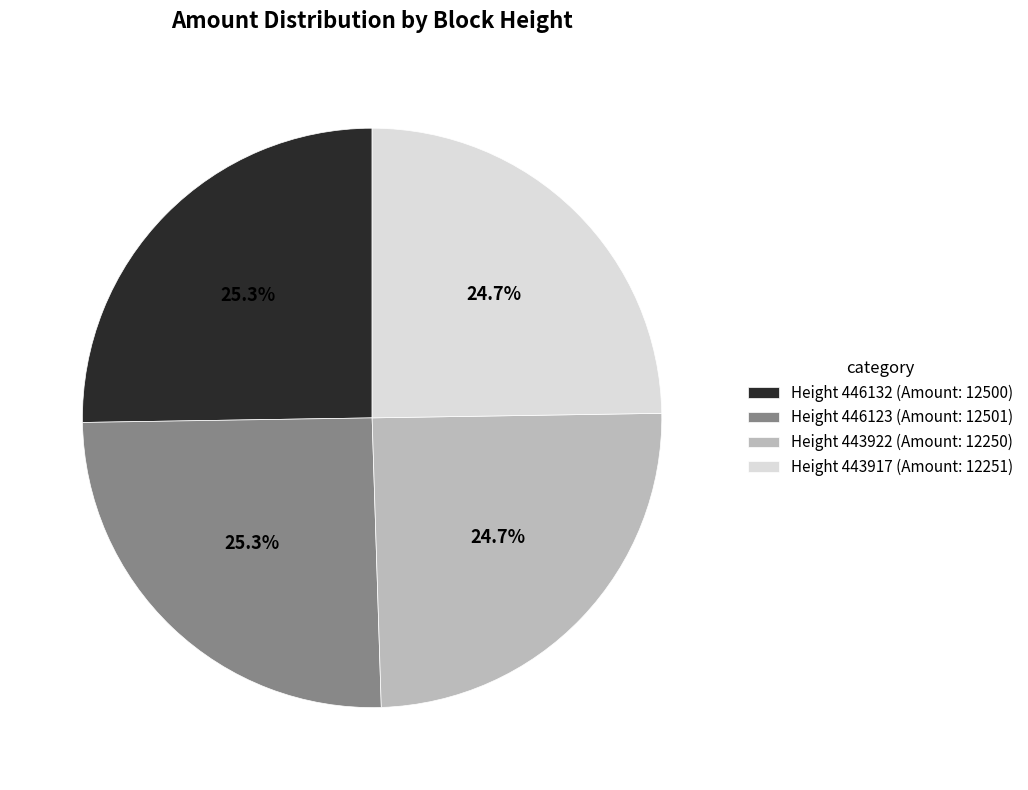

Does any single category account for the majority?

No